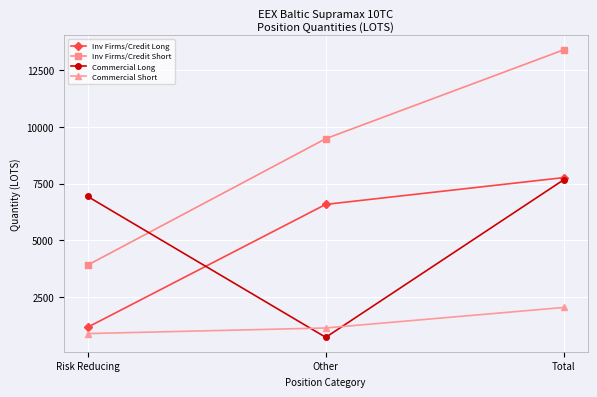

What is the difference between the Commercial Short values at Total and Risk Reducing?

1150.0